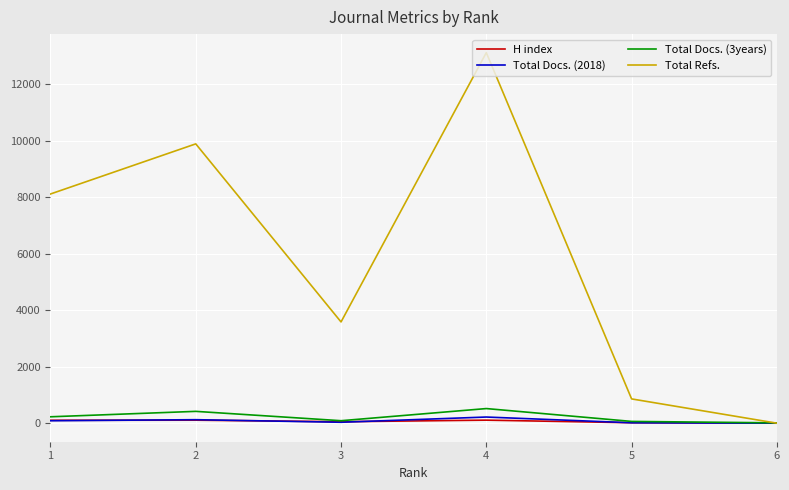

Rank the categories by Total Refs. value from highest to lowest.

4, 2, 1, 3, 5, 6